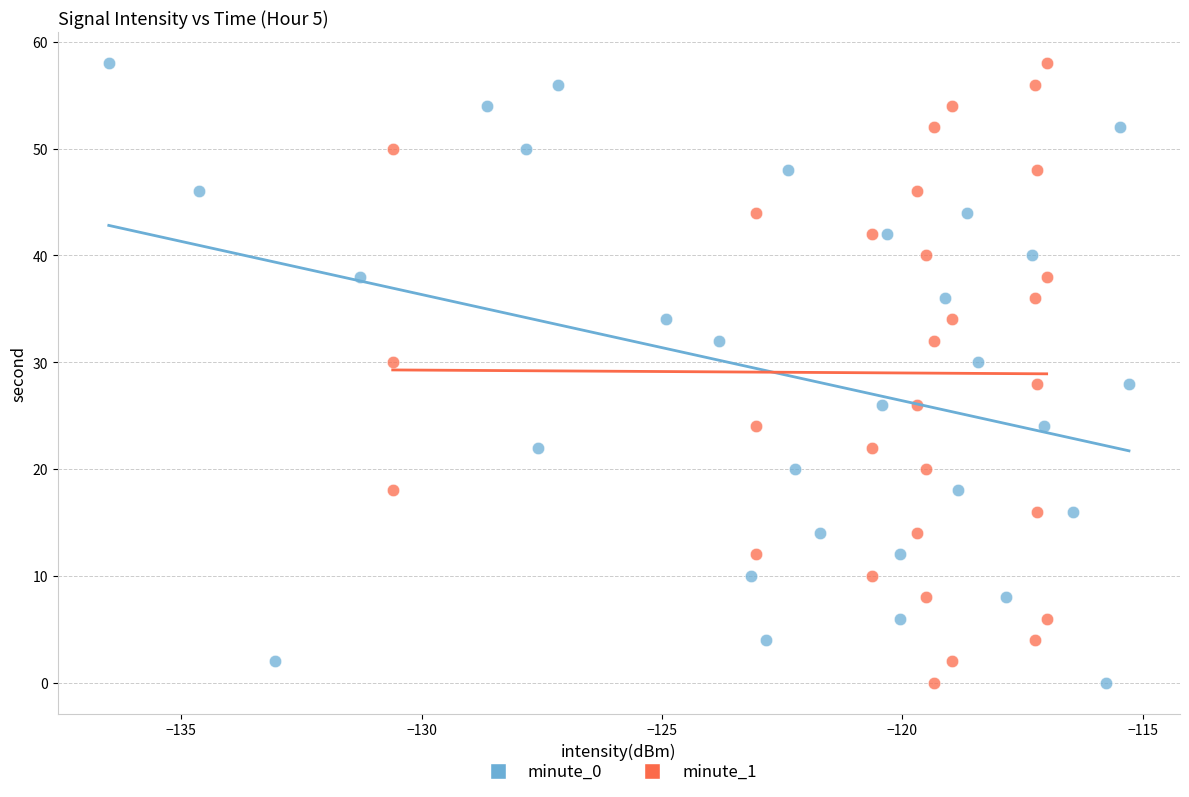

What are all the series names shown in the legend?

minute_0, minute_1